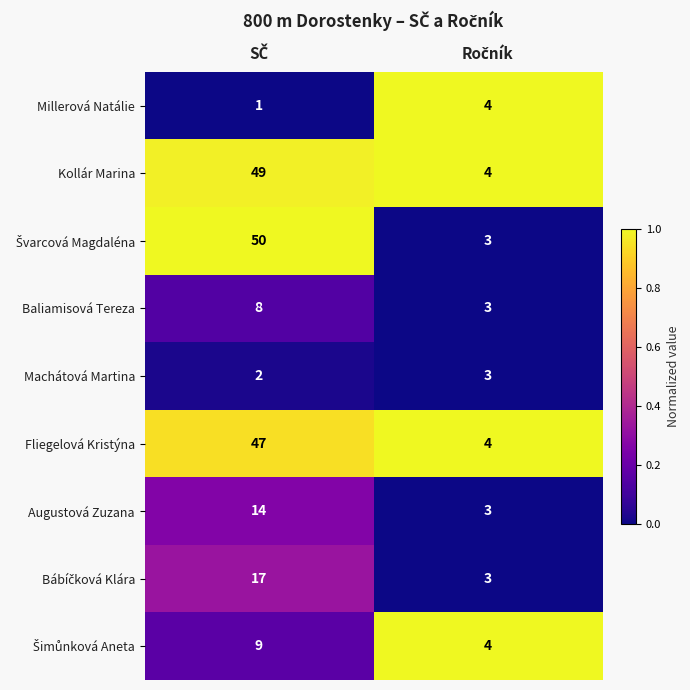

What is the average value of the Fliegelová Kristýna series?

26